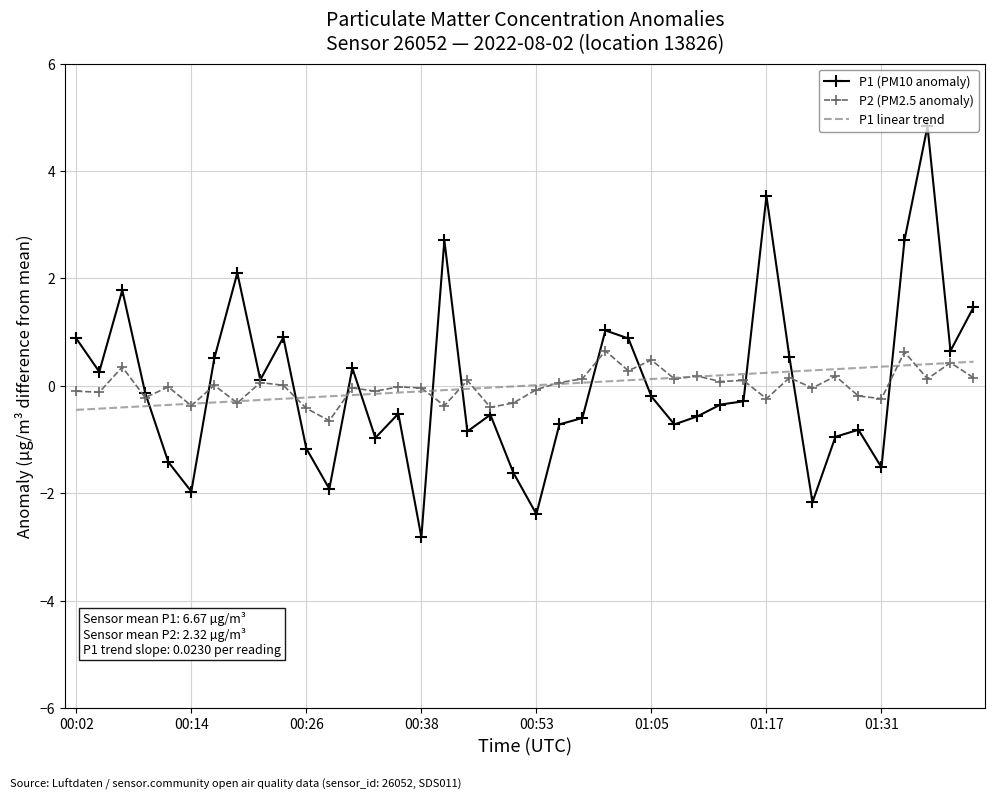

Which series has the widest spread of values?

P1 (PM10 anomaly)